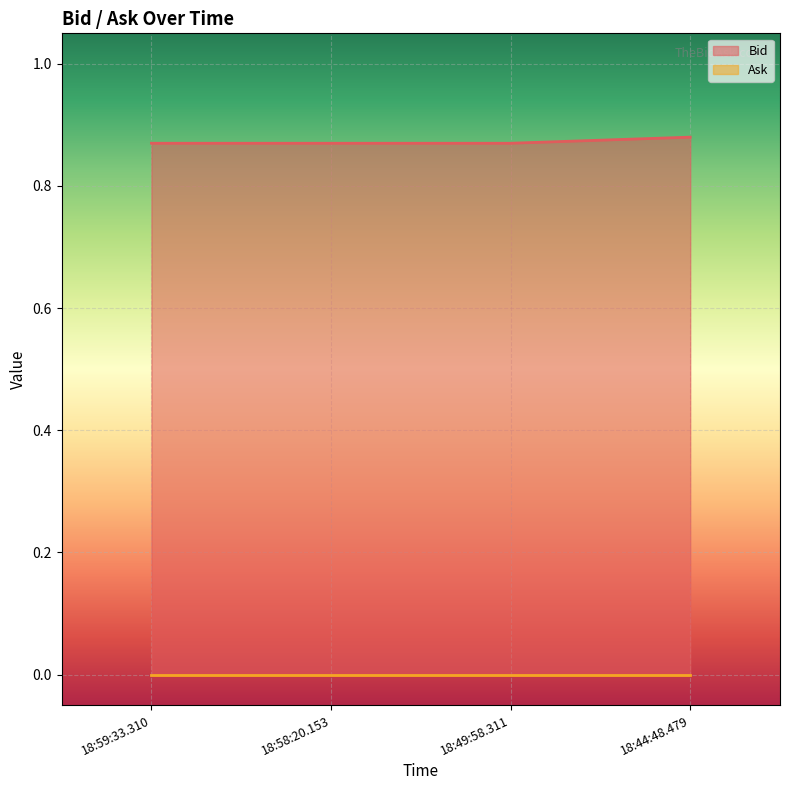

Which label corresponds to the largest value in the chart?

18:44:48.479